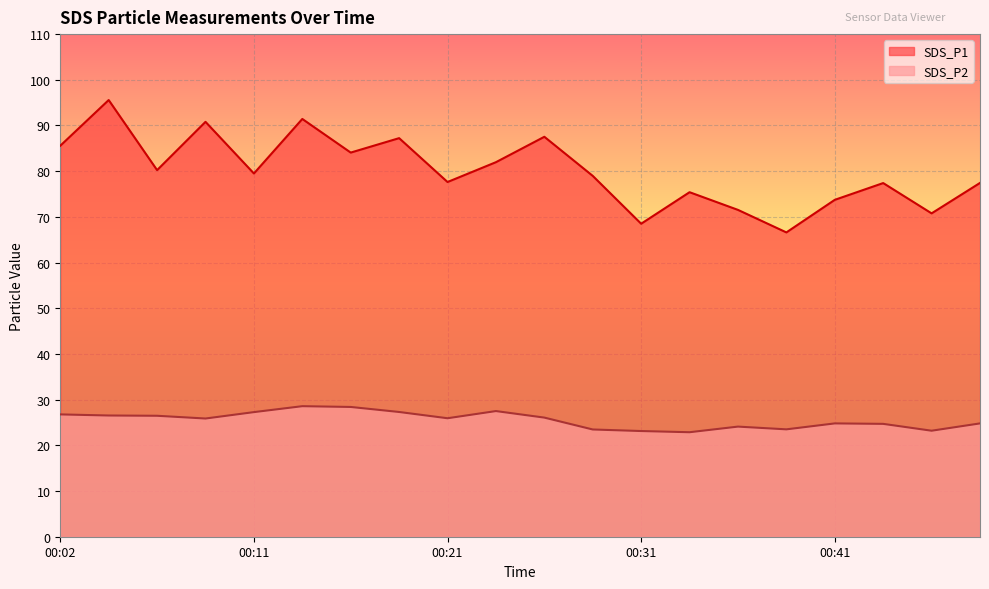

What is the total value across all series at 00:09?

116.7